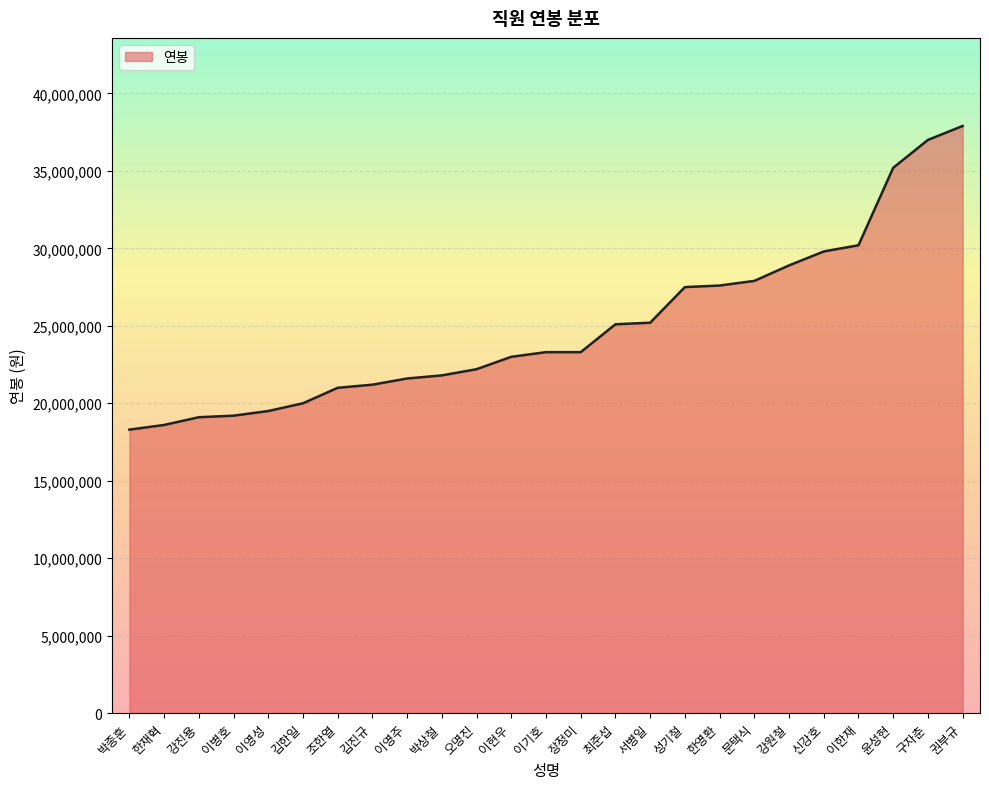

What is the difference between the maximum and minimum values?

19600000